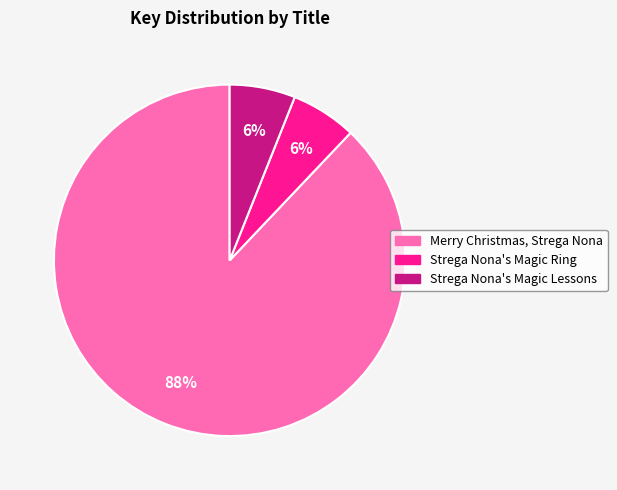

What is the ratio of the value at Strega Nona's Magic Lessons to the value at Merry Christmas, Strega Nona?

0.1